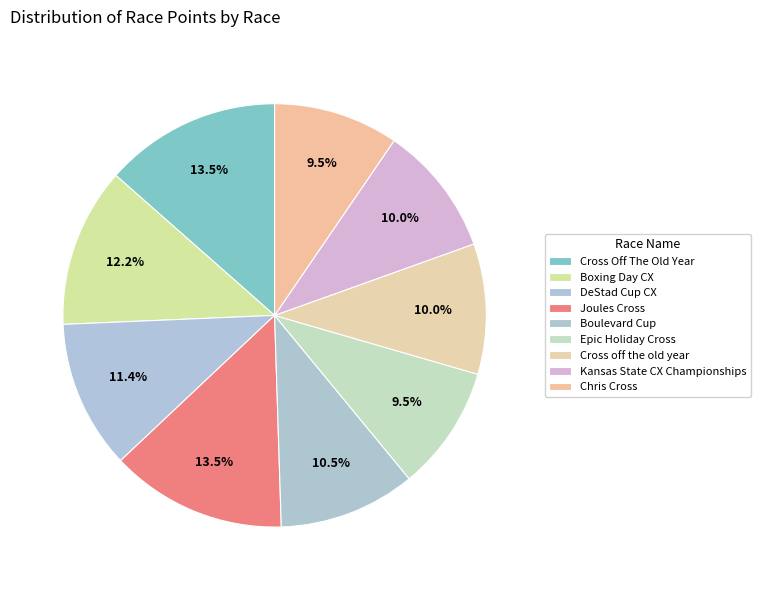

To the nearest percent, what is the difference between the largest and smallest slice percentages?

4%